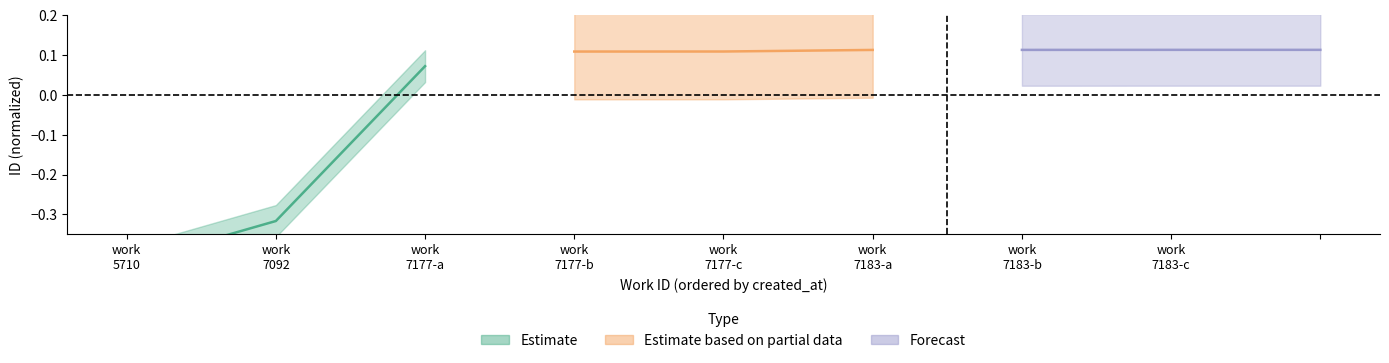

What is the average value of the Estimate series?

-0.2